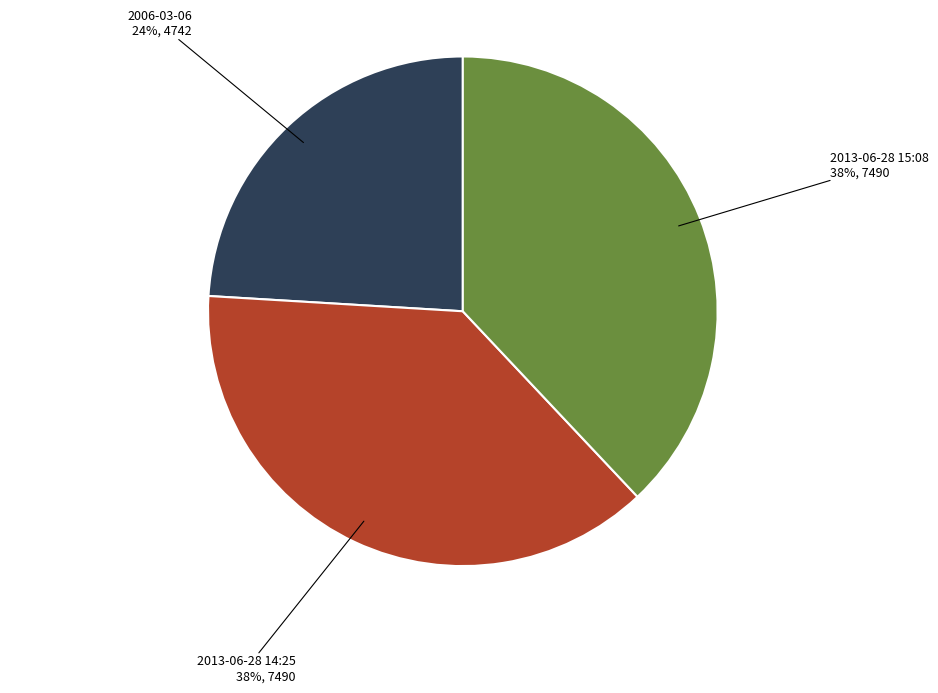

Does any single category account for the majority?

No